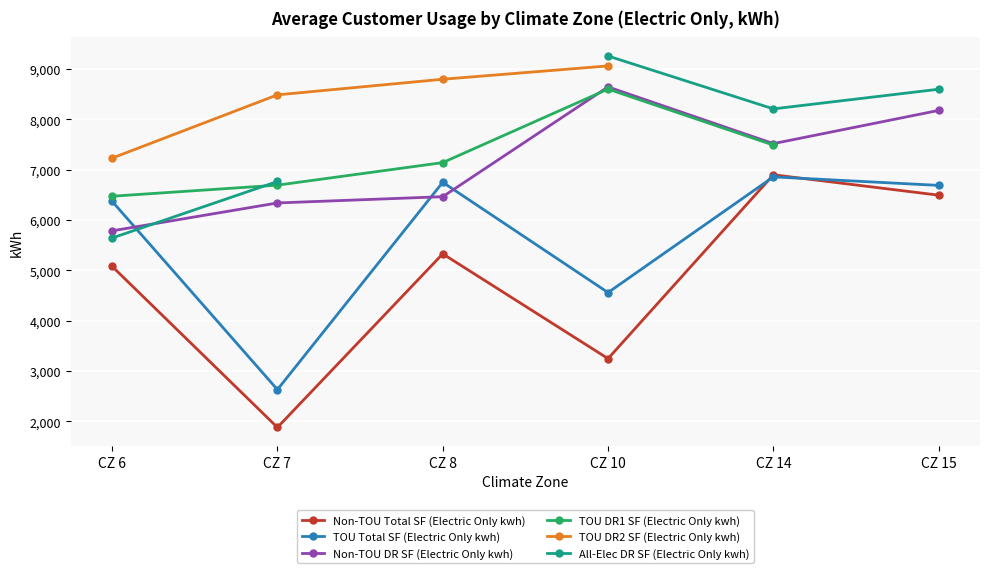

What is the maximum value for Non-TOU Total SF (Electric Only kwh)?

6900.4